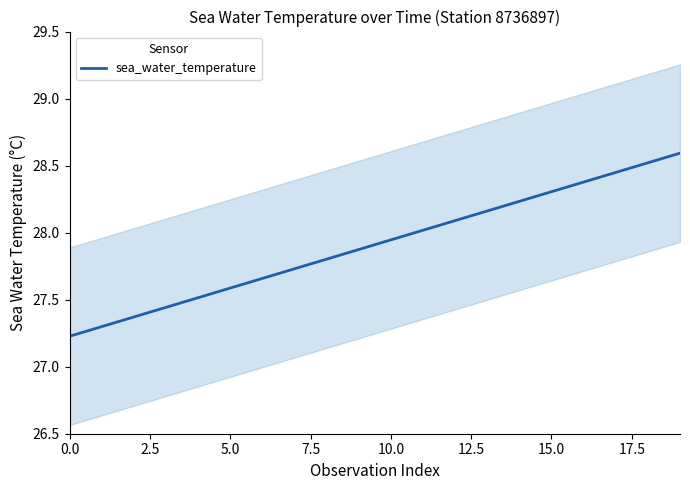

What is the lowest value of the sea_water_temperature series?

27.2